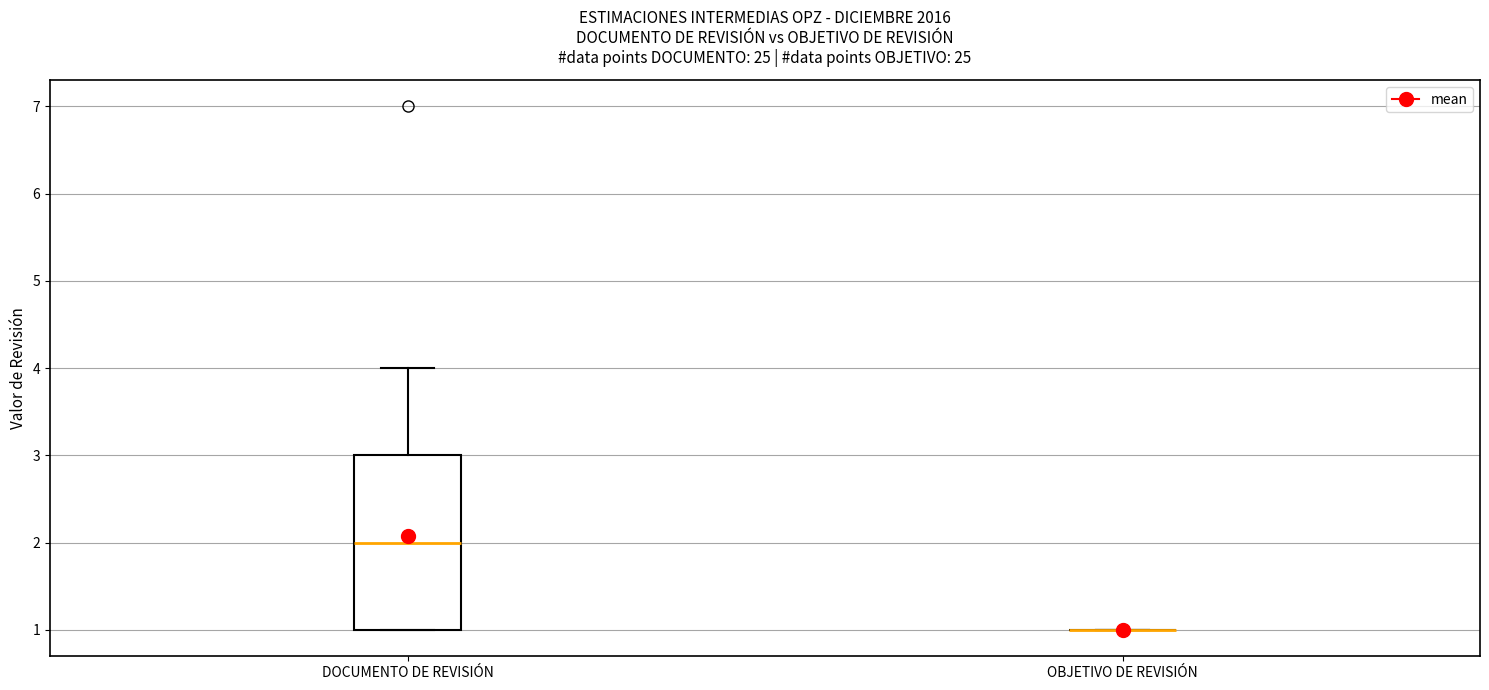

Reading left to right, transcribe this box plot: for each box, give where its median line is, the range the box spans, and where its two whiskers end, as read against the y-axis. The values are not printed on the chart, so give them approximately, as read against the axis.

DOCUMENTO DE REVISIÓN: median 2, box 1 to 3, whiskers 1 to 4
OBJETIVO DE REVISIÓN: box collapsed to a line at 1, whiskers 1 to 1